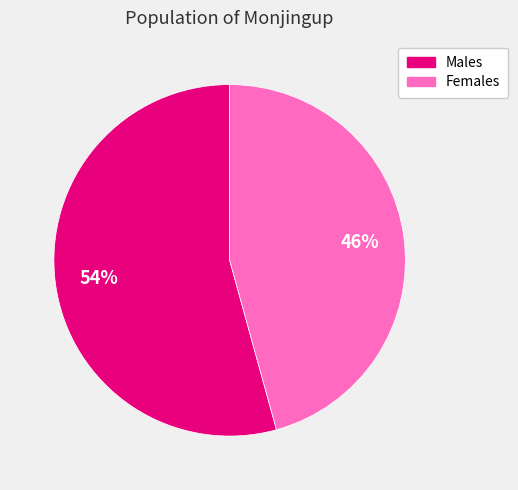

Combined, do Females and Males account for over 50%?

Yes